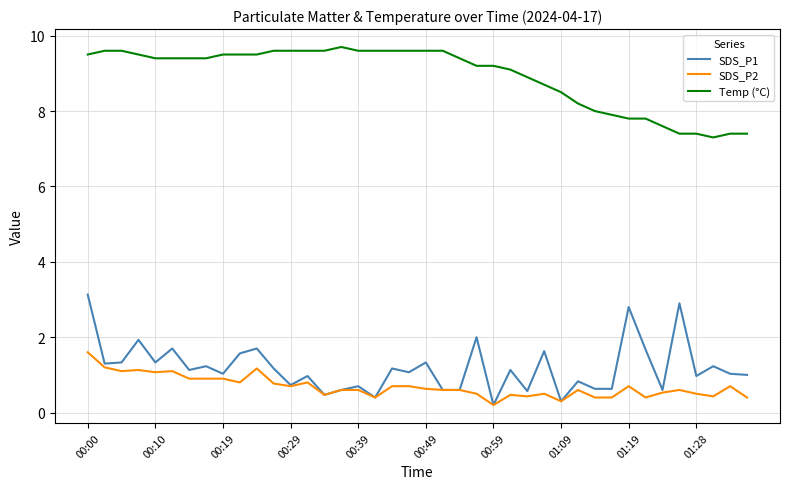

What is the lowest value of the Temp (°C) series?

7.3